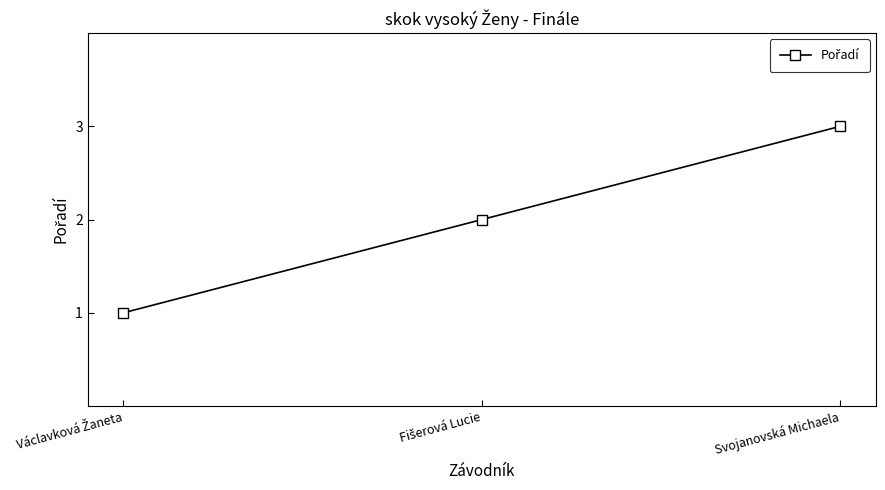

Count the values in the range 1 to 3.

3